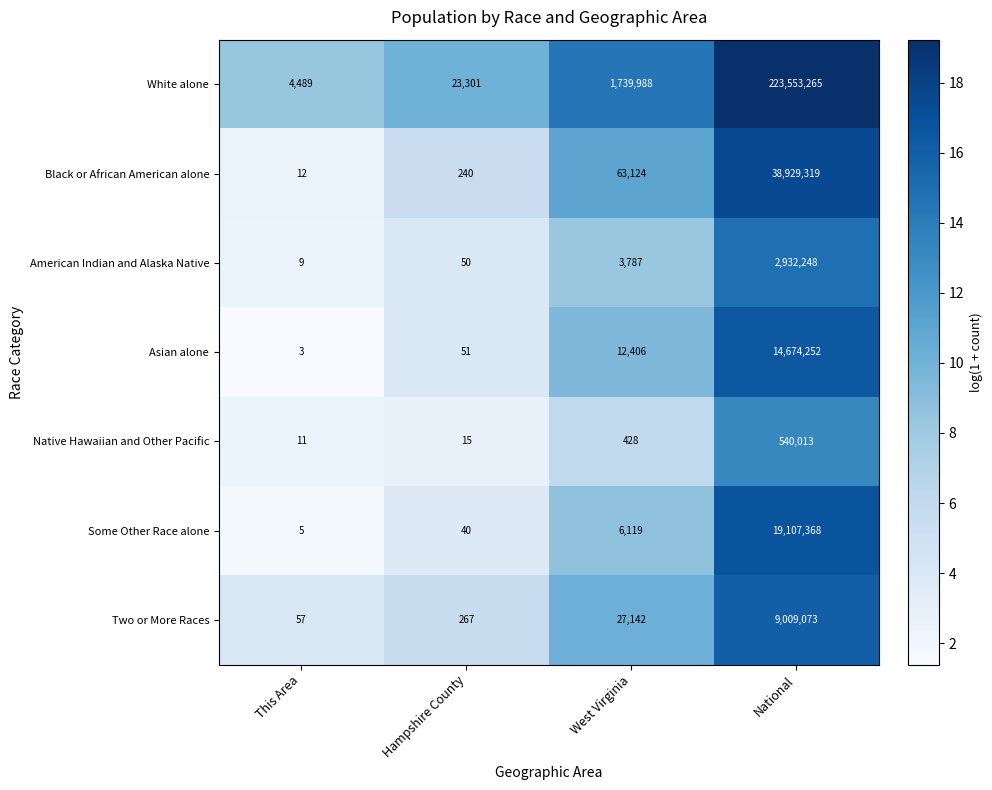

At which label is Black or African American alone closest to 19464665?

West Virginia